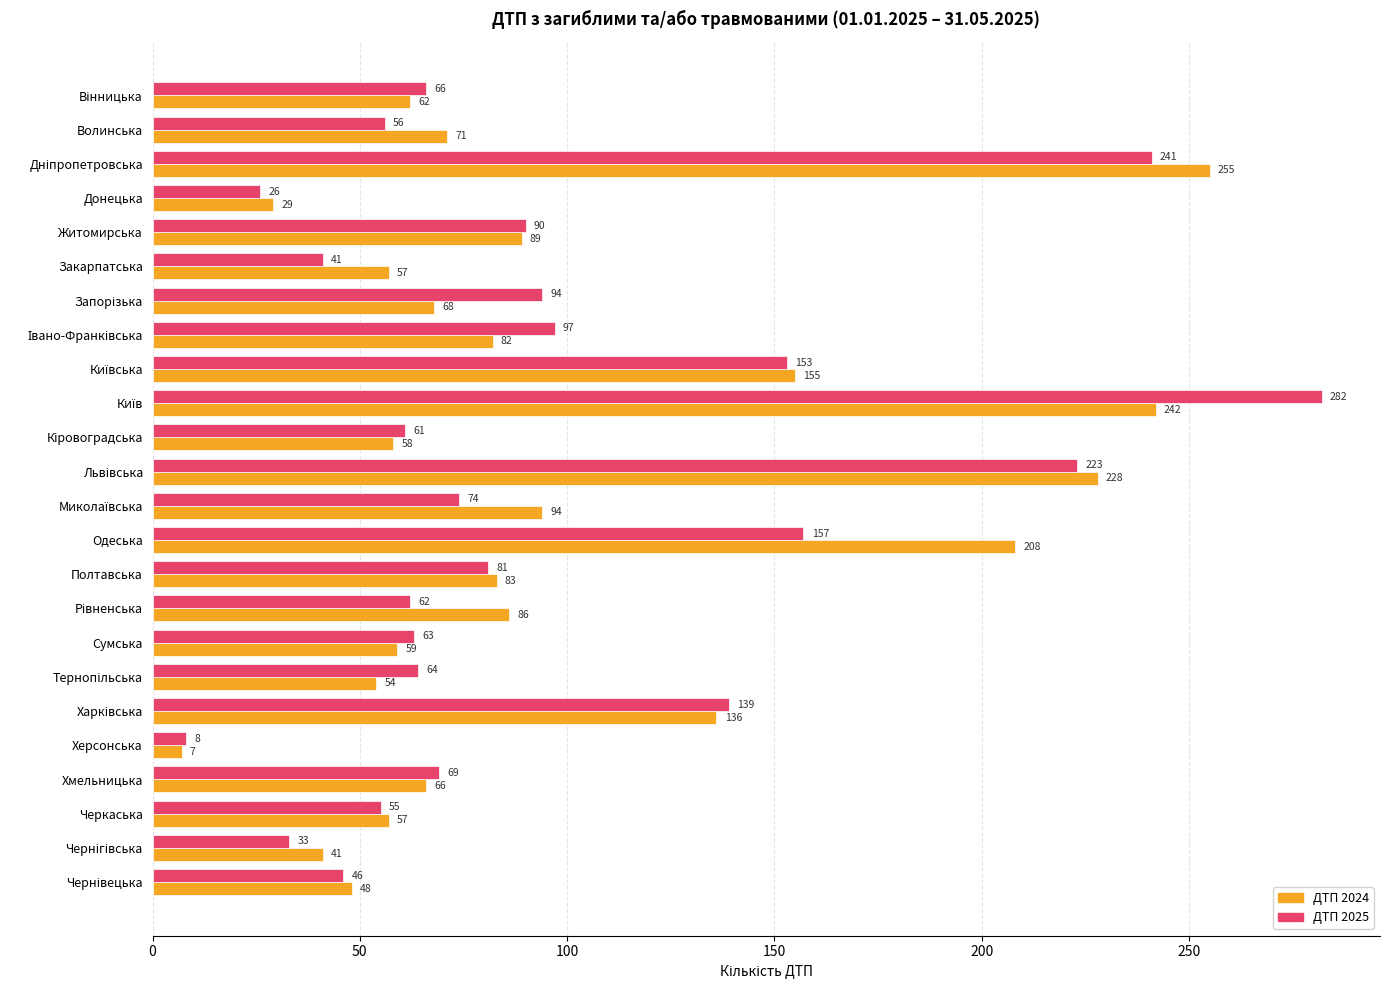

How many values in the ДТП 2024 series are below 71?

12